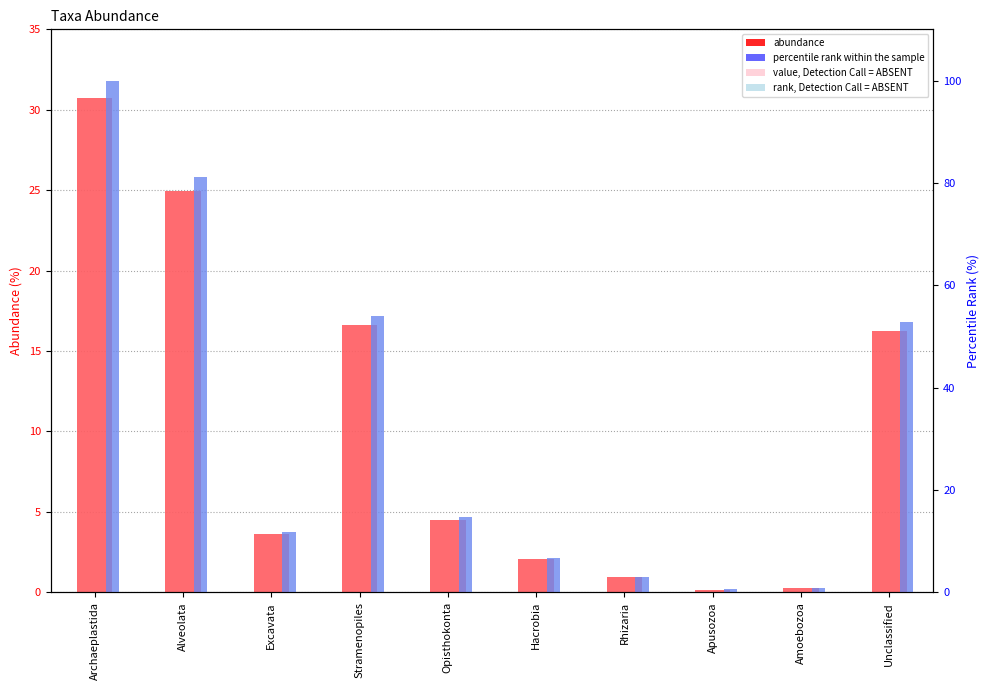

Where does the percentile rank within sample series first go above 14?

Archaeplastida